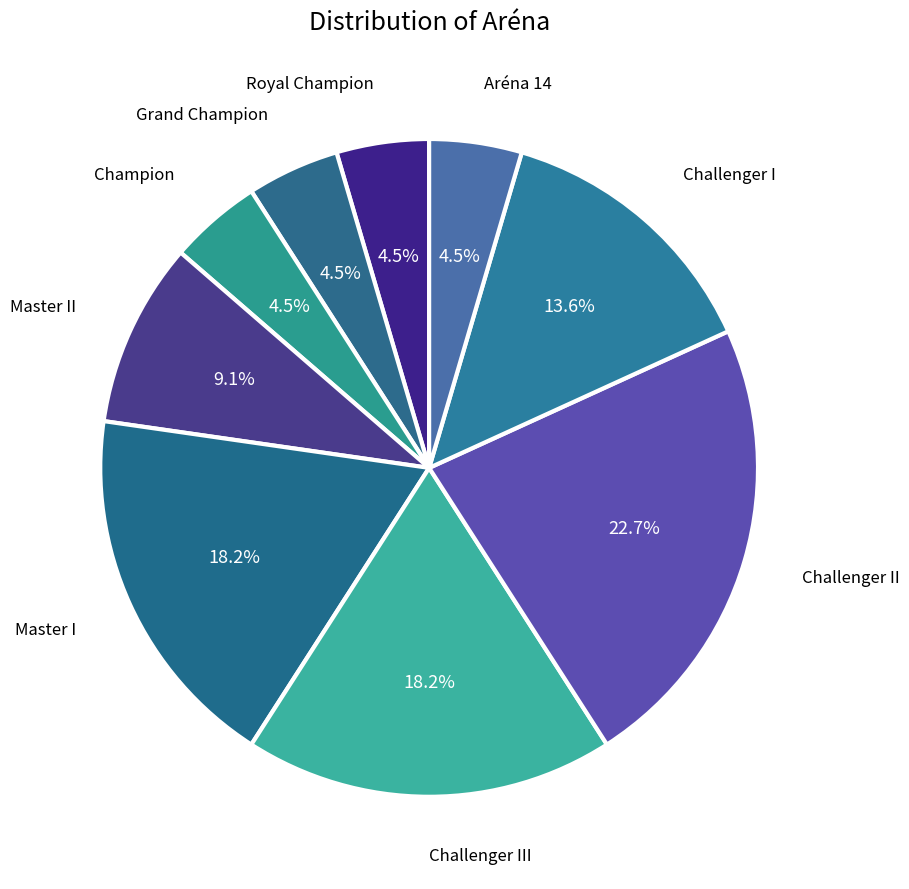

How many slices are in this pie chart?

9